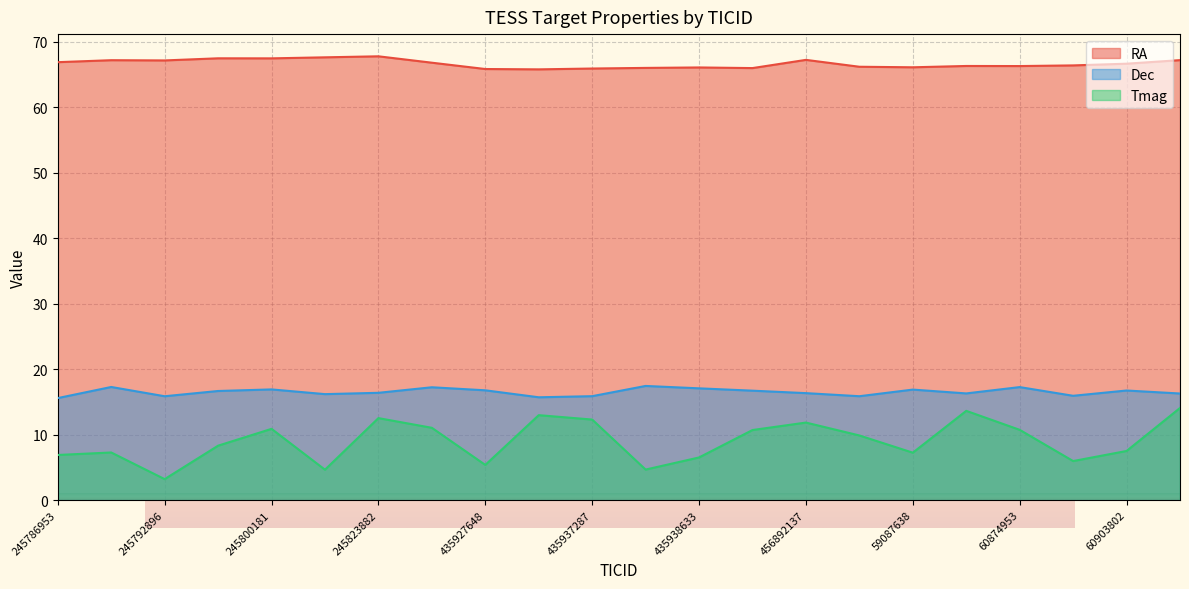

Count the number of categories in the chart.

22